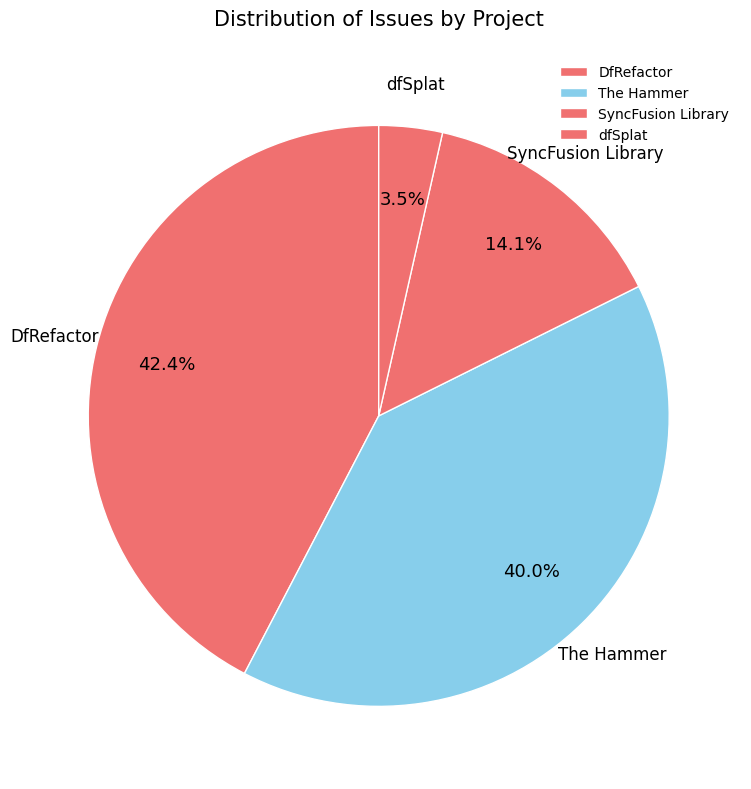

Is there a majority slice in this chart?

No